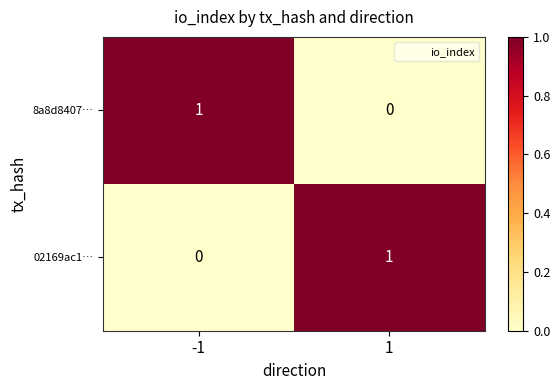

Reading right to left, what are all the values shown in this chart?

8a8d8407…: 1=0	-1=1
02169ac1…: 1=1	-1=0